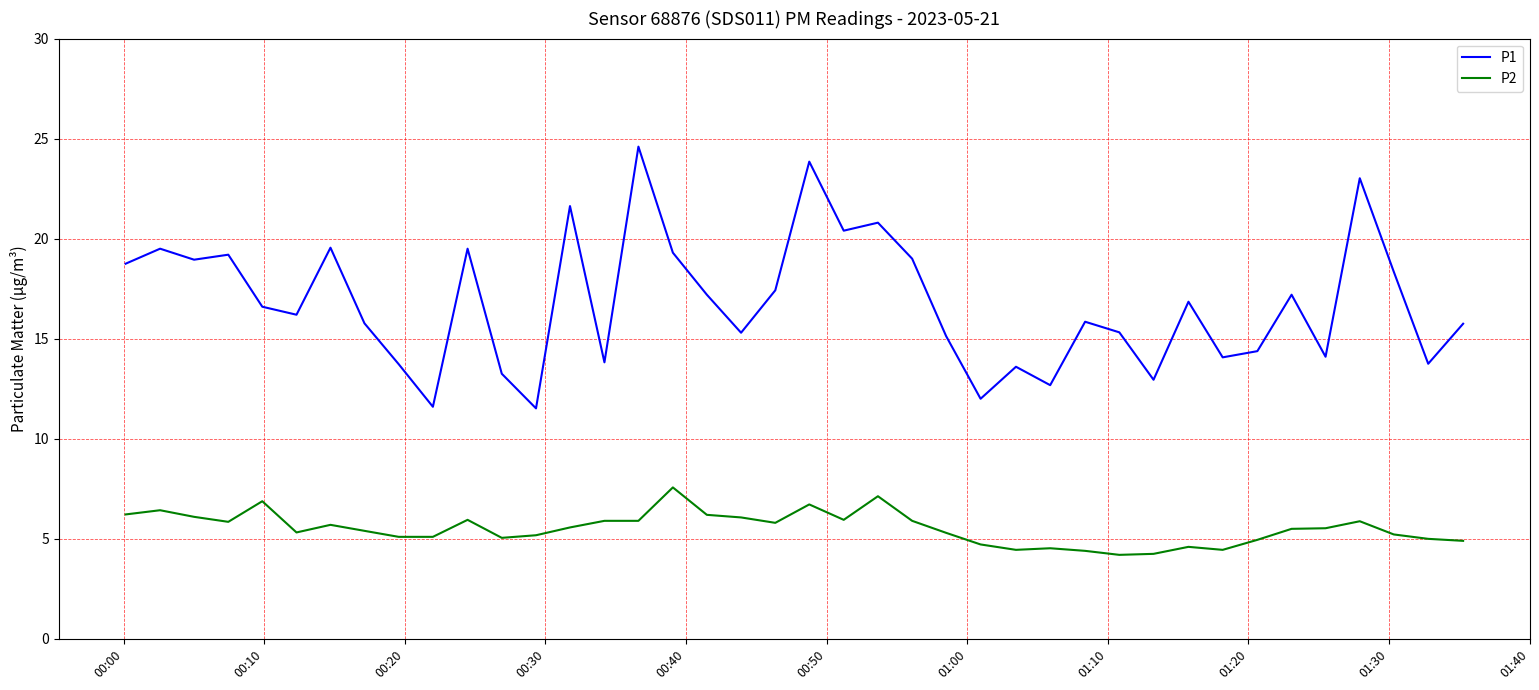

Which series has the largest total across all categories?

P1